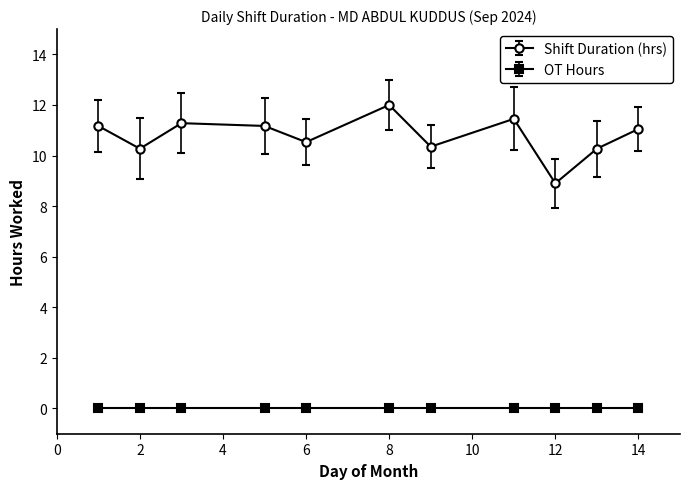

What is the average value of the Shift Duration (hrs) series?

10.8